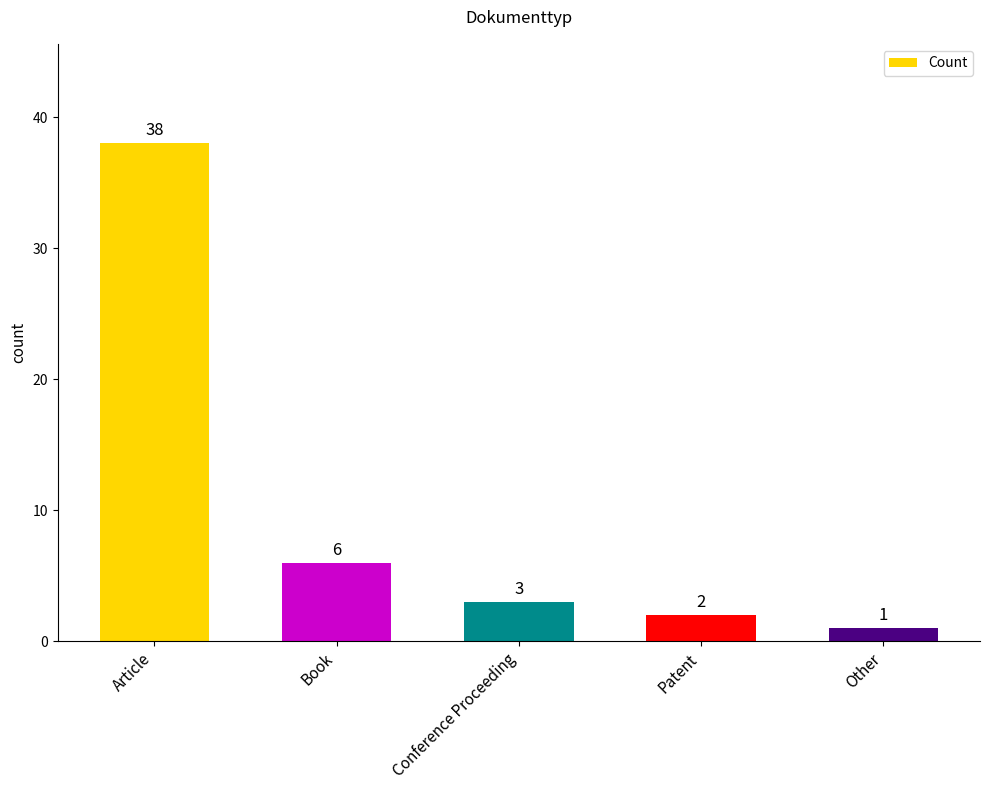

Does the chart contain any negative values?

No